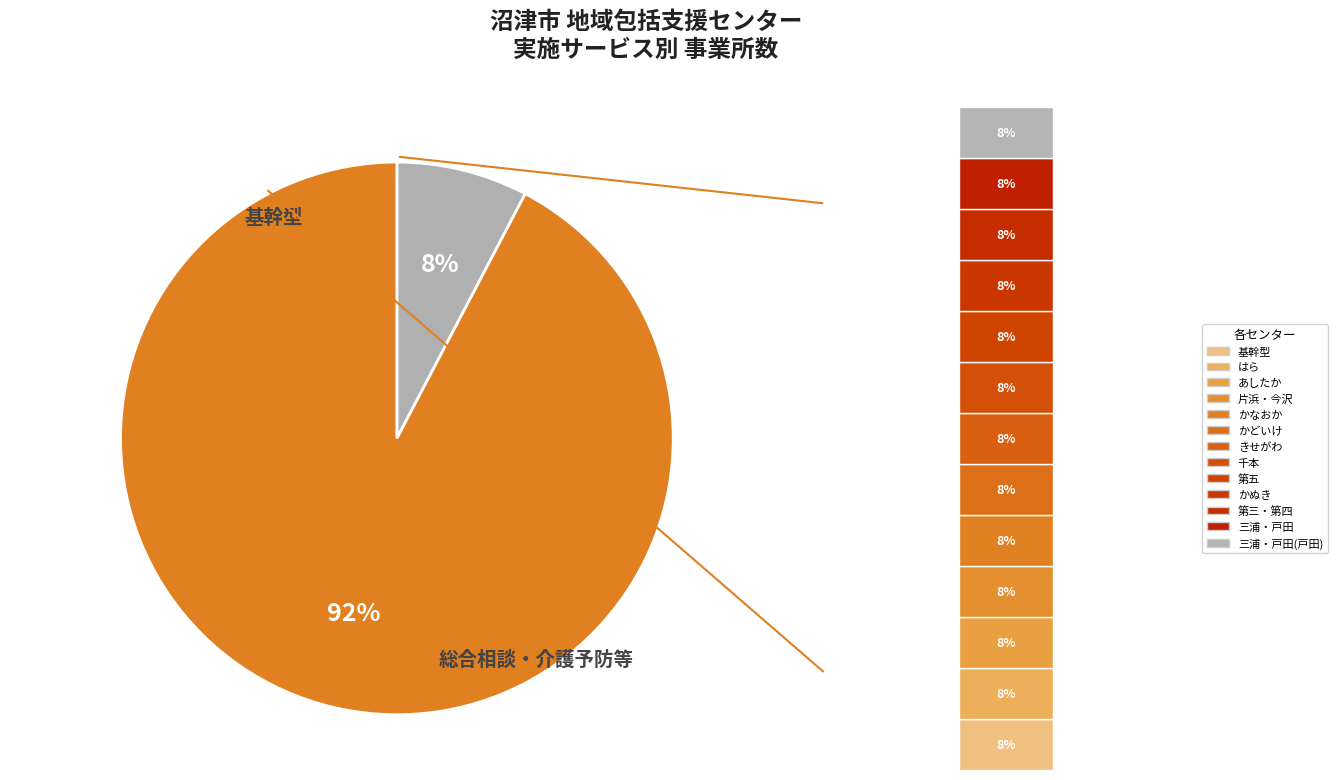

Is 総合相談;介護予防ケアマネジメント;包括的・継続的ケアマネジメント;権利擁護 the majority of the pie?

Yes